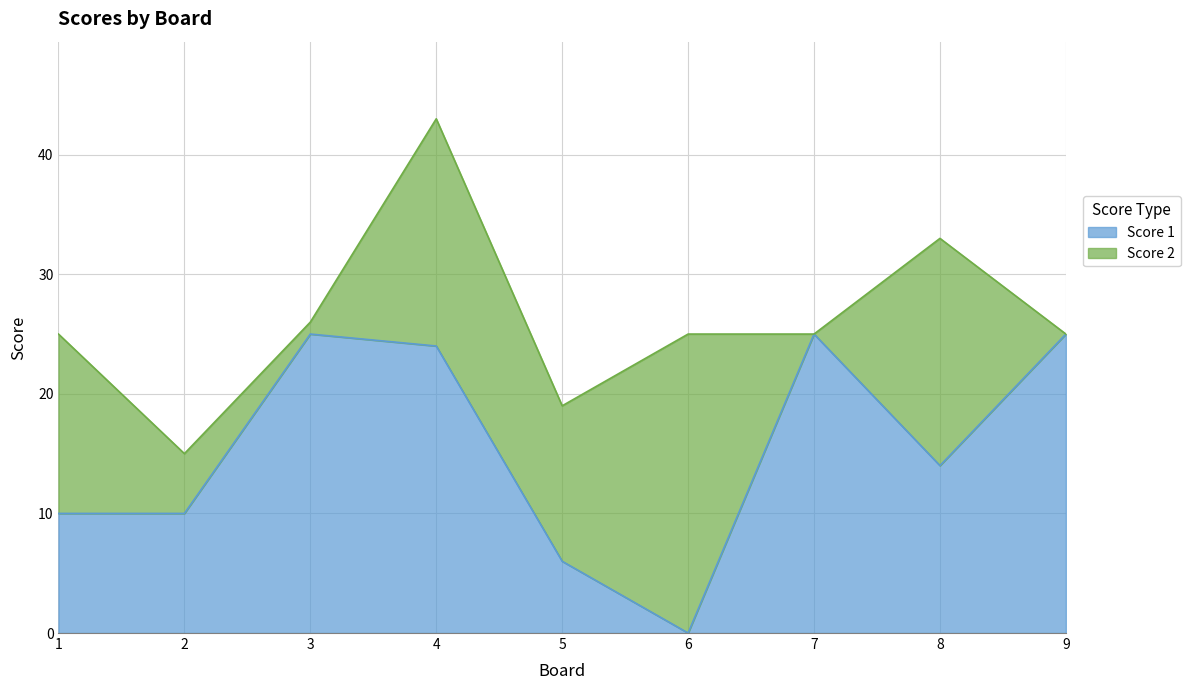

Which category has the highest value across all series?

3